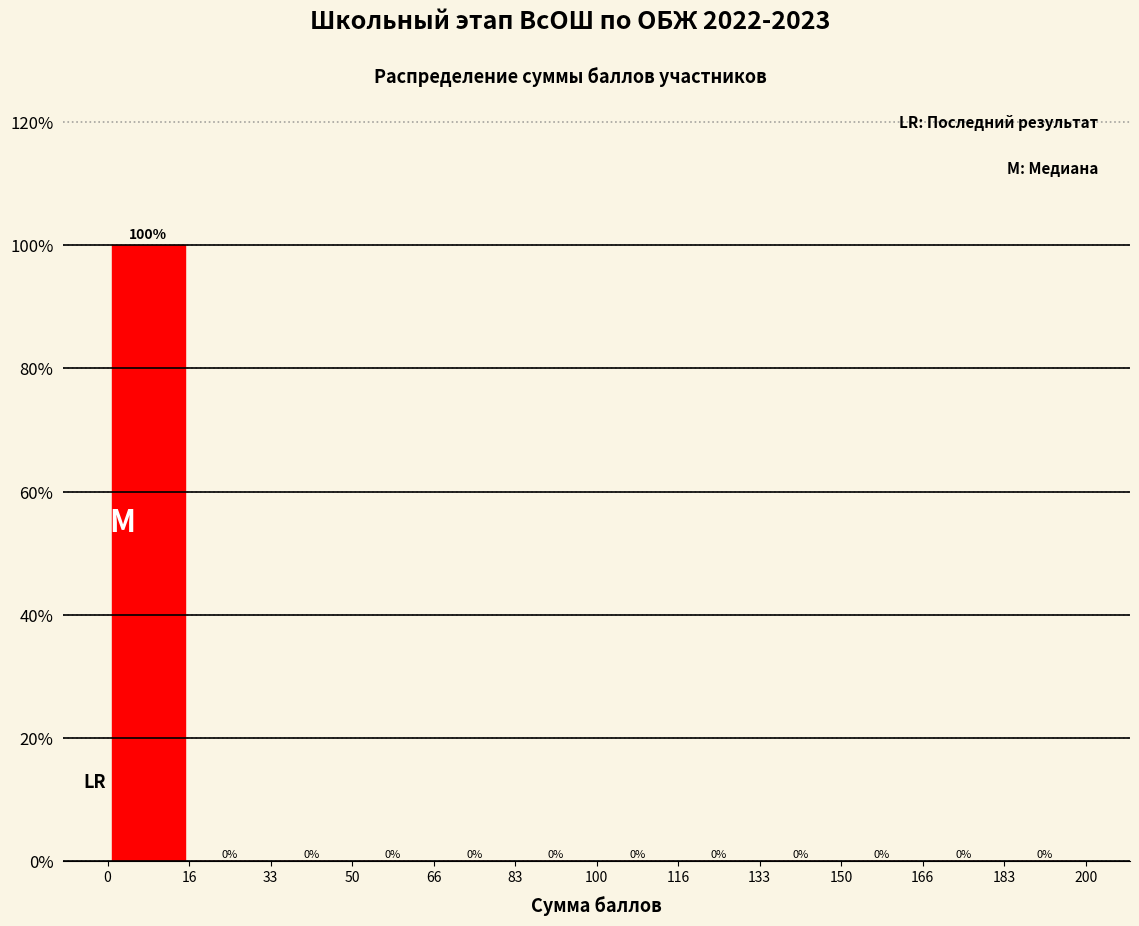

Over which range of the x-axis is the bar tallest?

0 to 16